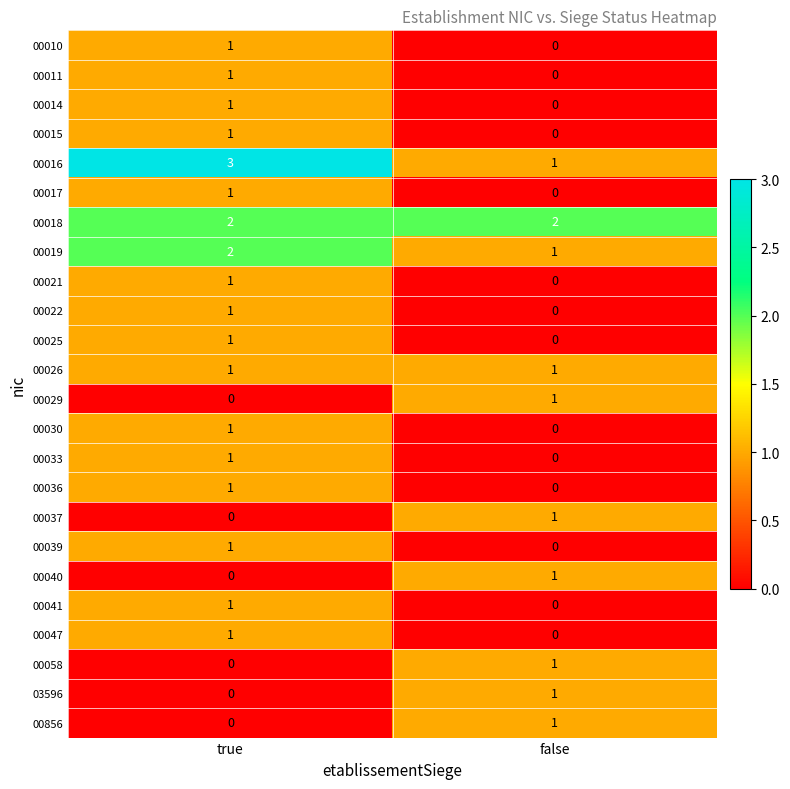

What is the total value across all series at true?

22